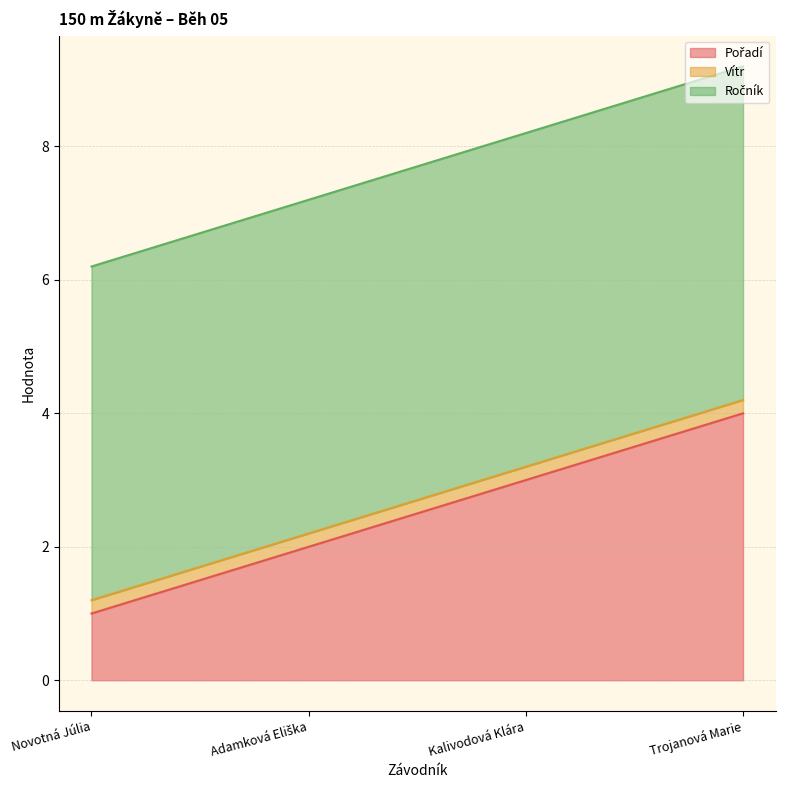

True or false: Vítr and Ročník intersect in this chart.

False